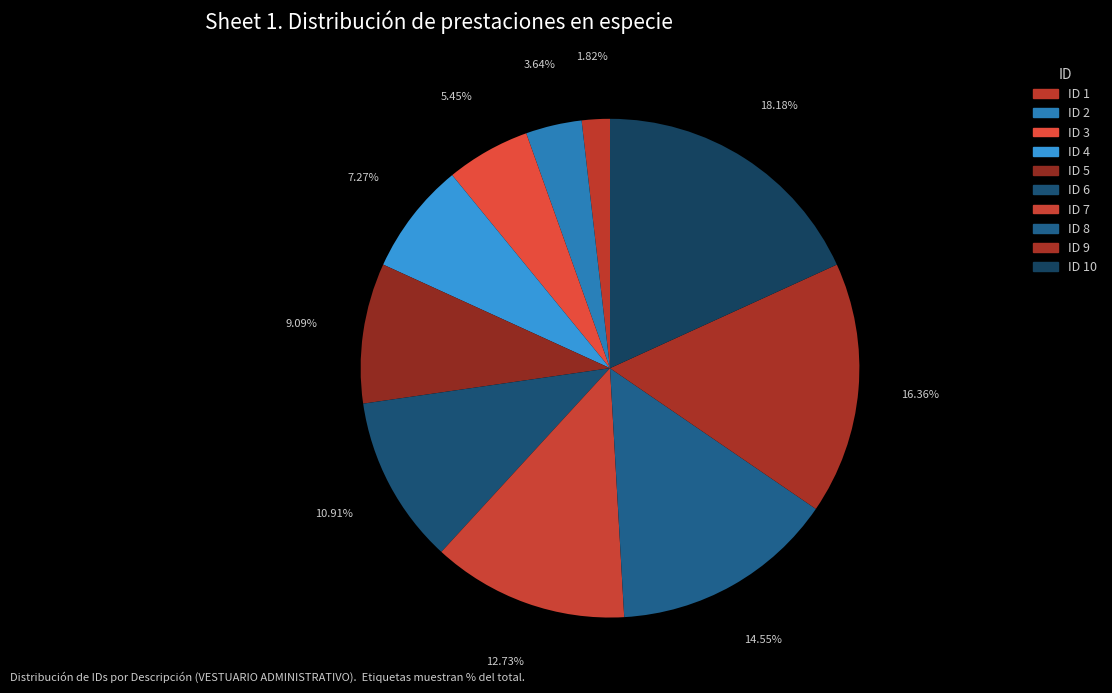

Rank the categories by value from lowest to highest.

ID 1, ID 2, ID 3, ID 4, ID 5, ID 6, ID 7, ID 8, ID 9, ID 10